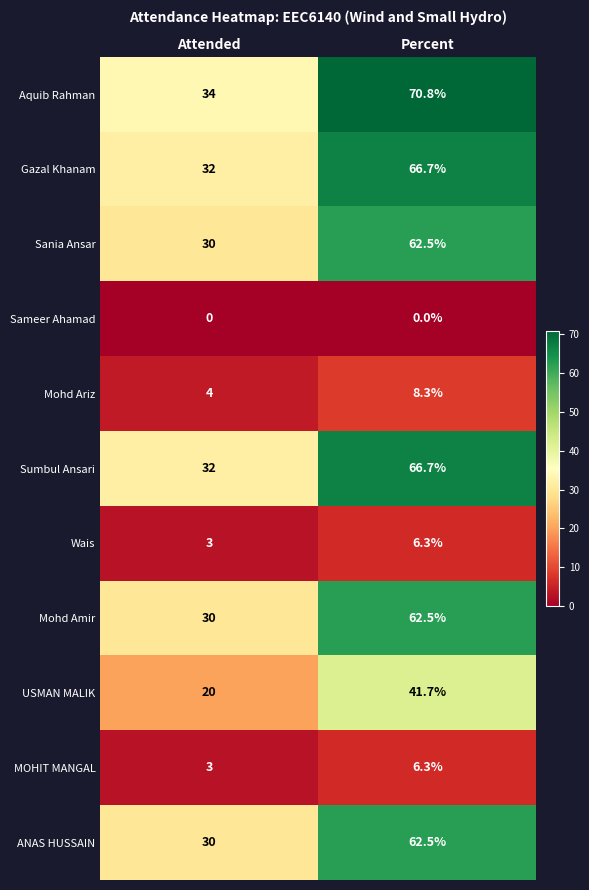

Reading left to right, transcribe all the data shown in this chart.

Aquib Rahman: Attended=34.0	Percent=70.8
Gazal Khanam: Attended=32.0	Percent=66.7
Sania Ansar: Attended=30.0	Percent=62.5
Sameer Ahamad: Attended=0.0	Percent=0.0
Mohd Ariz: Attended=4.0	Percent=8.3
Sumbul Ansari: Attended=32.0	Percent=66.7
Wais: Attended=3.0	Percent=6.3
Mohd Amir: Attended=30.0	Percent=62.5
USMAN MALIK: Attended=20.0	Percent=41.7
MOHIT MANGAL: Attended=3.0	Percent=6.3
ANAS HUSSAIN: Attended=30.0	Percent=62.5